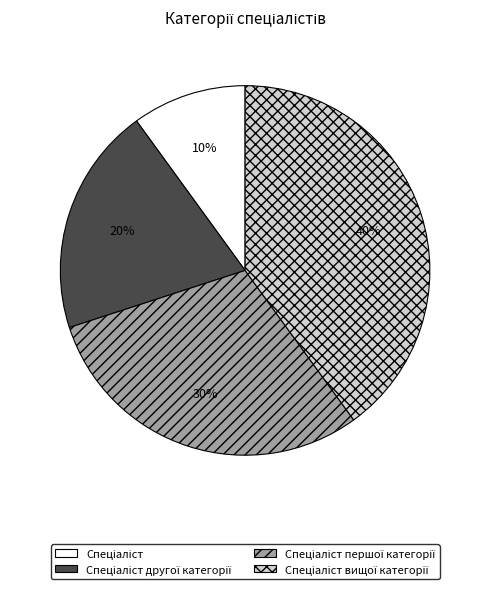

To the nearest percent, what is the average slice percentage?

25%